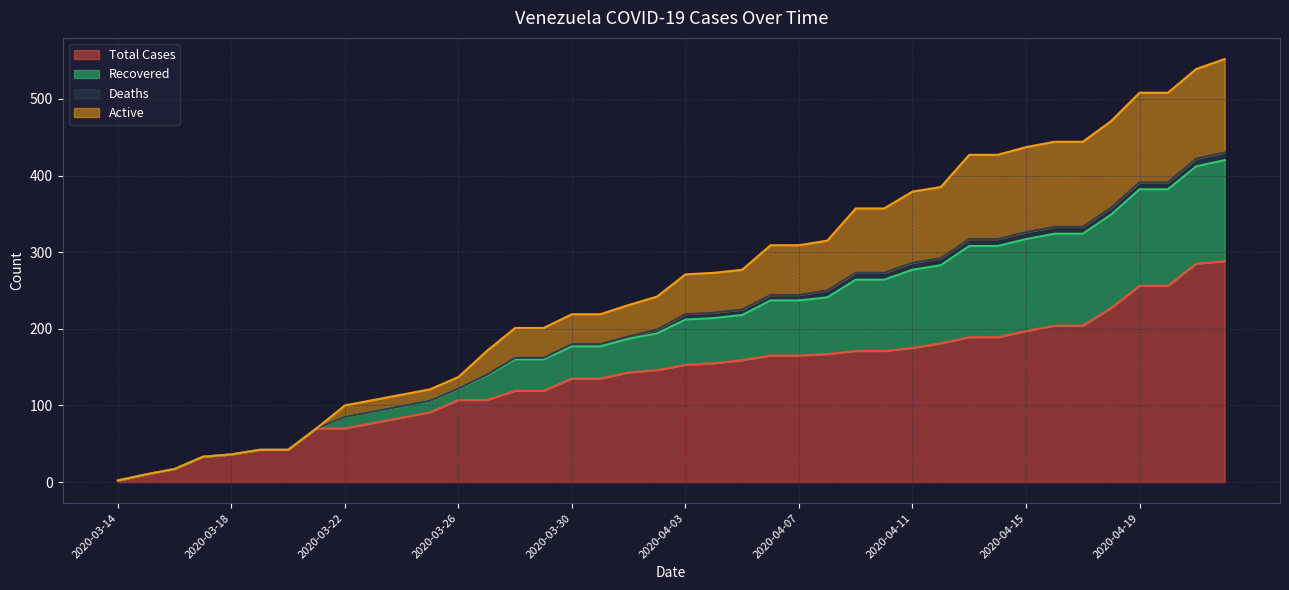

How many values in the Total Cases series exceed 153?

19